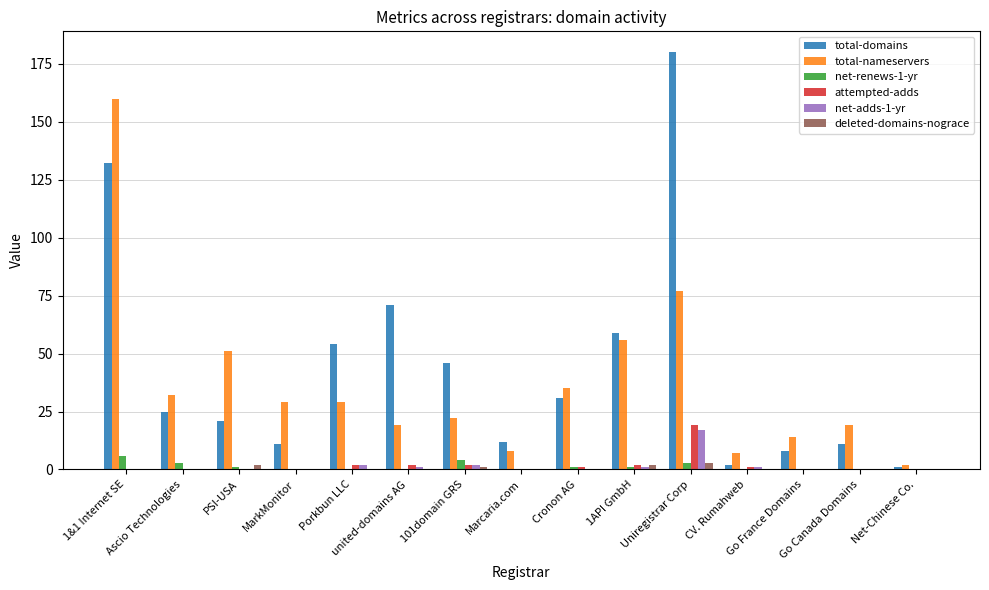

What is the greatest value displayed?

180